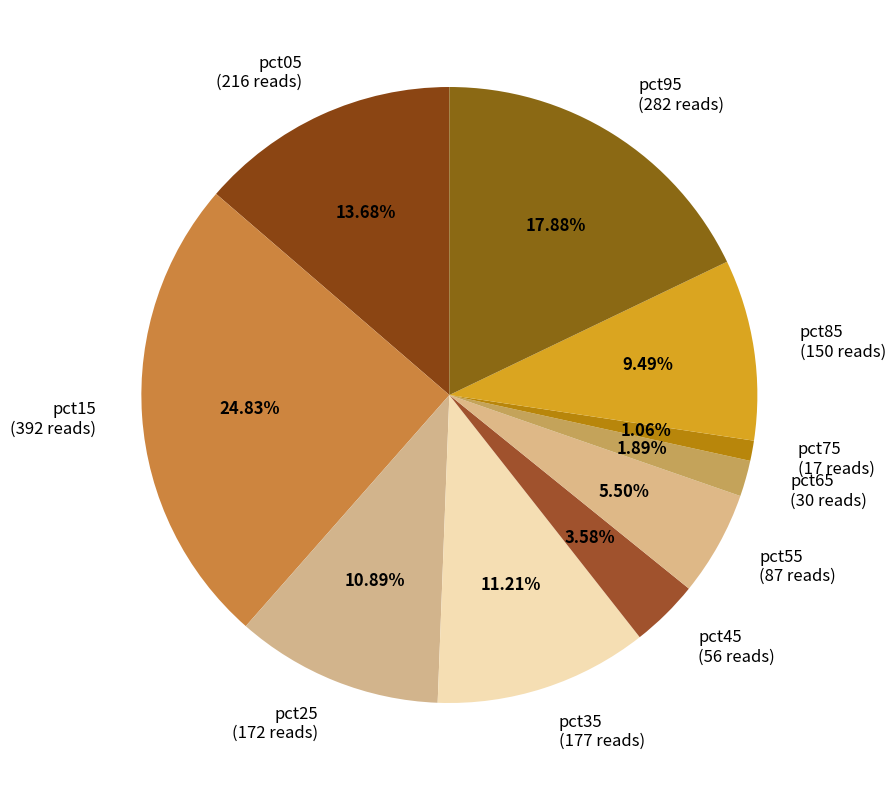

Is there any slice that represents more than half of the pie?

No